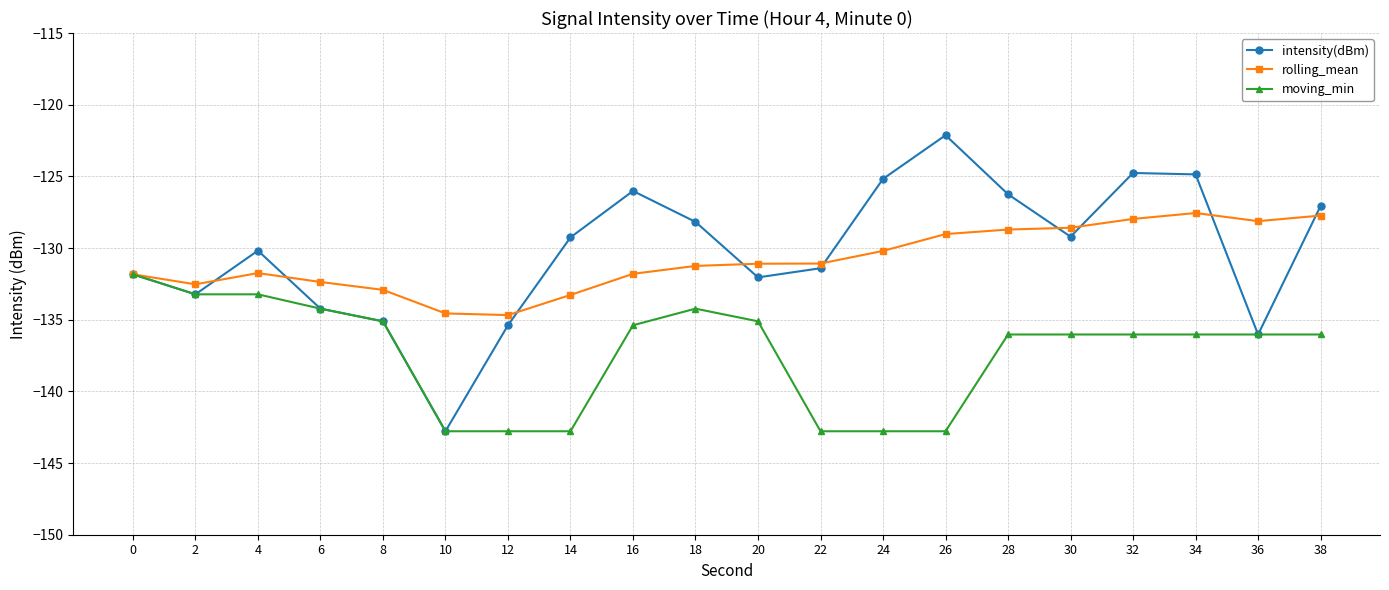

Read the intensity(dBm) value at 8.

-135.1